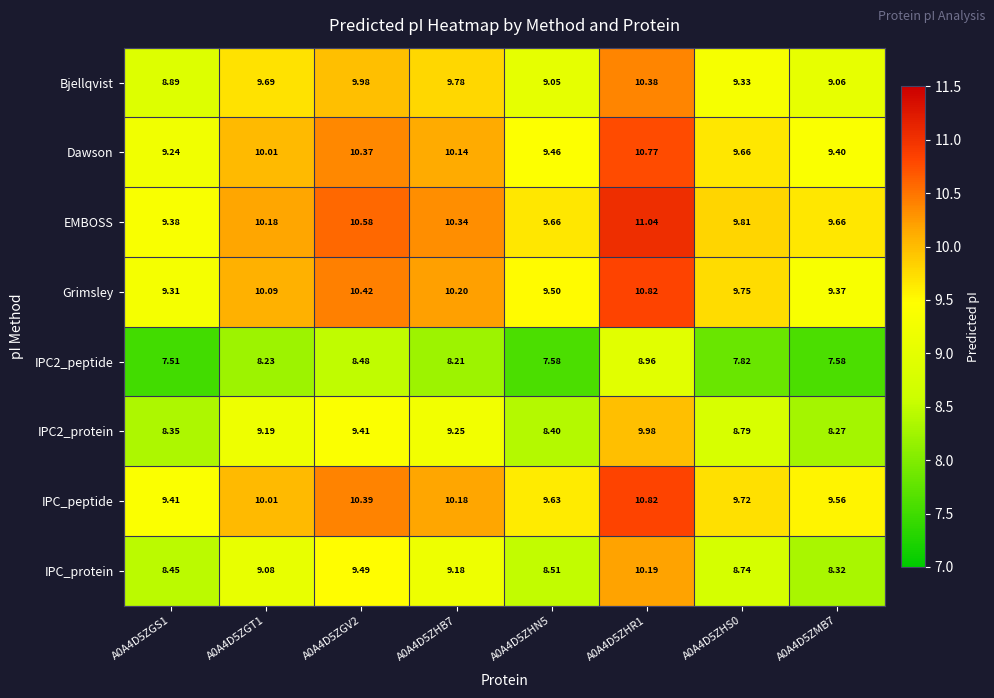

Which series has the largest range (max minus min)?

IPC_protein